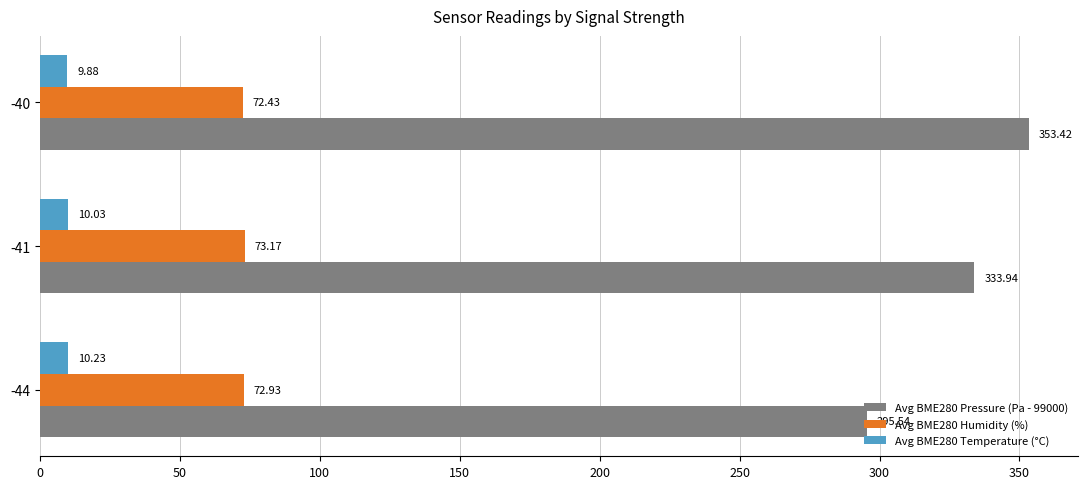

At which category is the sum across all series the highest?

-40